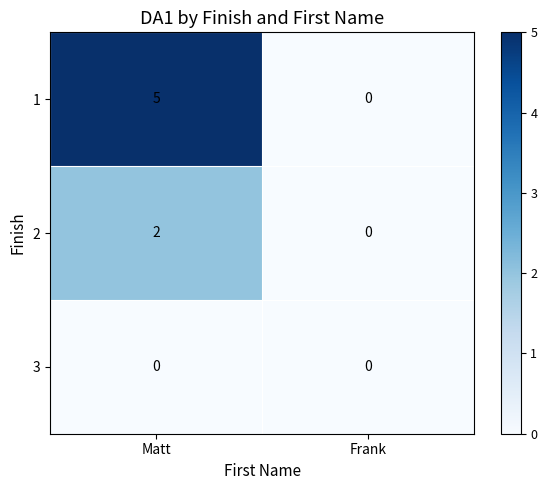

Rank the series by their average value, from lowest to highest.

3, 2, 1